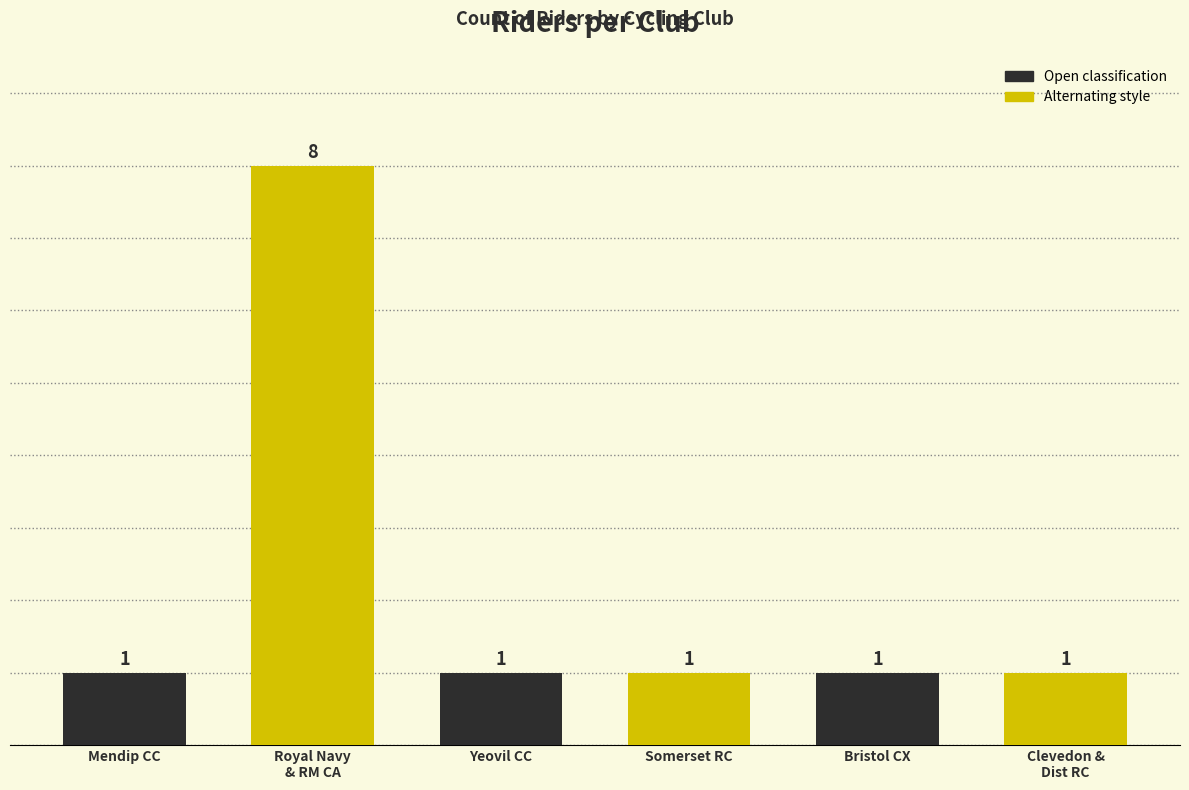

What is the maximum value shown in the chart?

8